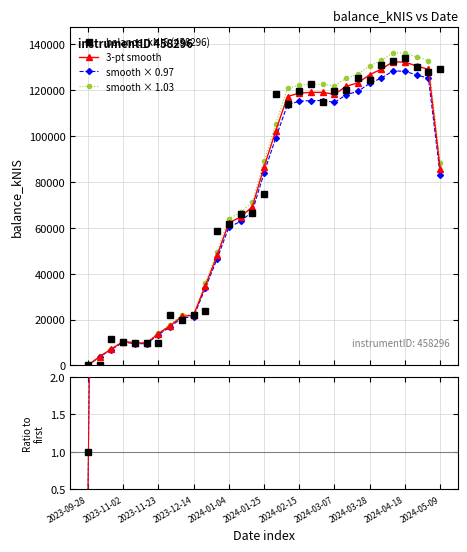

Reading left to right, transcribe all the data shown in this chart.

2023-09-28=249.4	2023-10-05=0.0	2023-10-26=11329.1	2023-11-02=10189.8	2023-11-09=9749.4	2023-11-16=9630.9	2023-11-23=9876.1	2023-11-30=22032.5	2023-12-07=19992.3	2023-12-14=22068.8	2023-12-21=23730.8	2023-12-28=58440.6	2024-01-04=61640.9	2024-01-11=66197.5	2024-01-18=66361.1	2024-01-25=74940.1	2024-02-01=118183.8	2024-02-08=113905.5	2024-02-15=119560.2	2024-02-22=122680.4	2024-02-29=114856.1	2024-03-07=119584.5	2024-03-14=120201.6	2024-03-21=125183.1	2024-03-28=124259.6	2024-04-04=130776.8	2024-04-11=132528.6	2024-04-18=133953.4	2024-04-25=129996.6	2024-05-02=127752.1	2024-05-09=129409.0